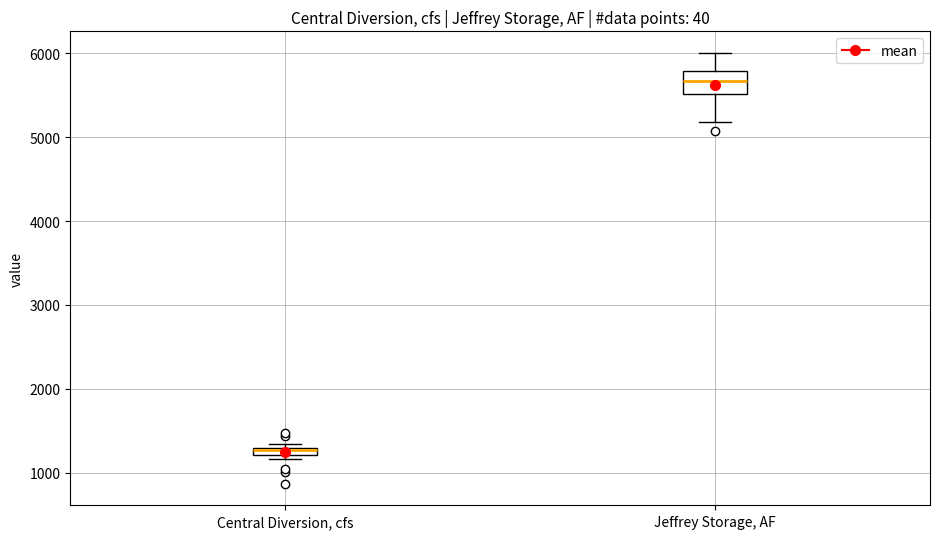

Which box is the tallest, from its lower edge to its upper edge?

Jeffrey Storage, AF